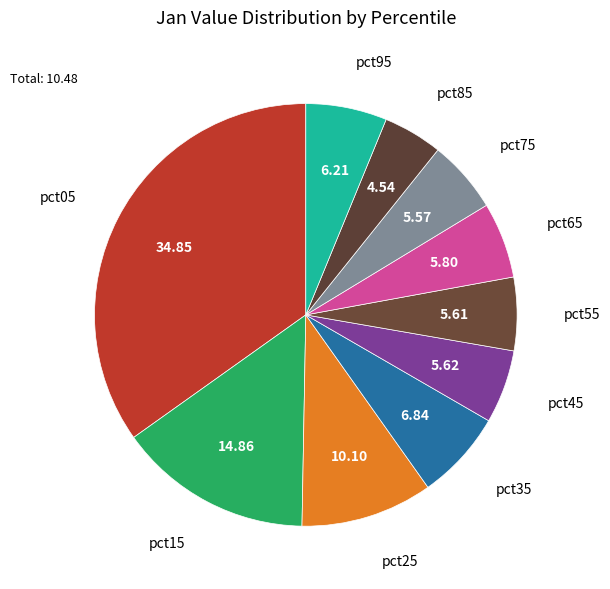

The pct55 slice represents 14% of the pie. True or false?

False